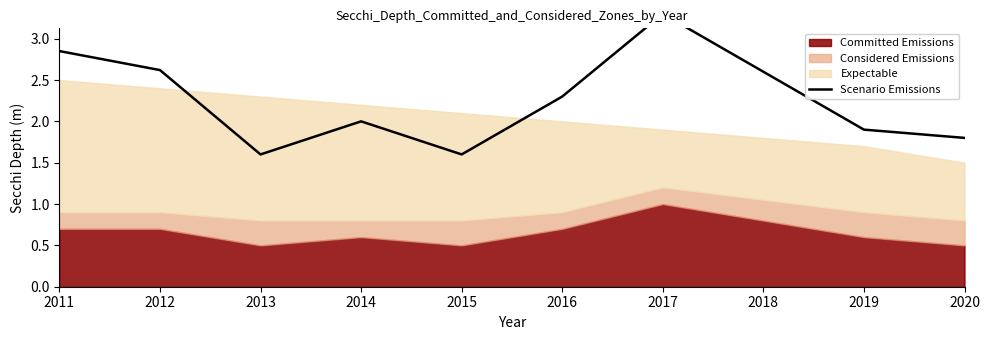

How many points are lower than both their immediate neighbors (excluding endpoints)?

2